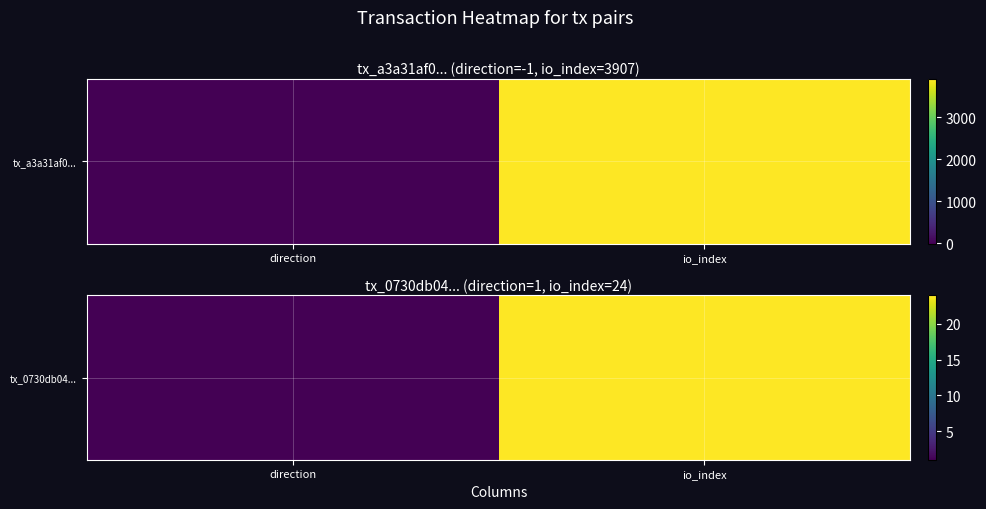

Is it true that the value at io_index is 15?

False